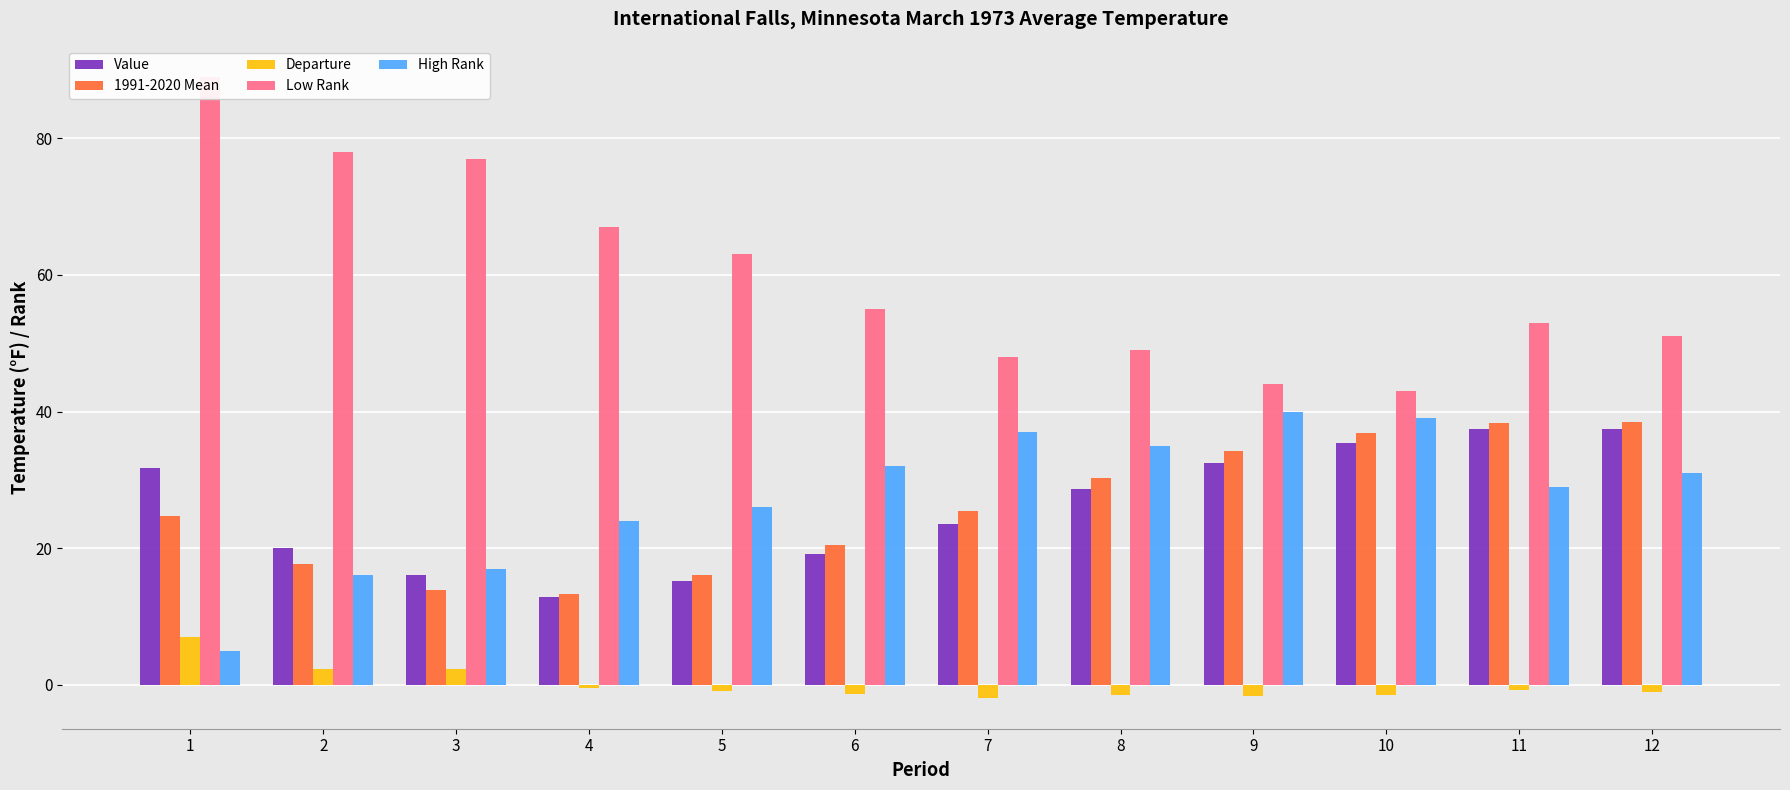

What is the total value across all series at 9?

149.0